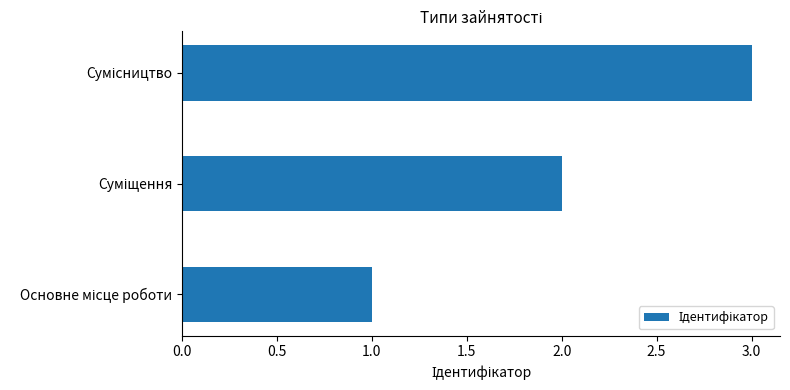

What is the maximum value shown in the chart?

3